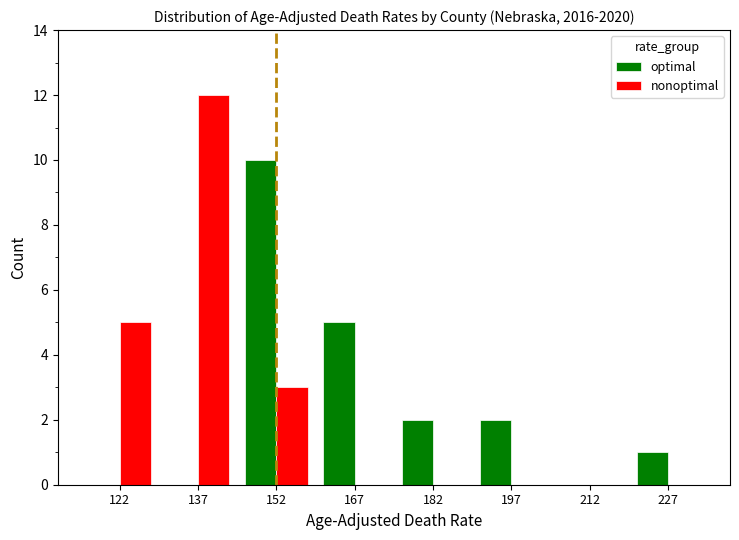

The value of optimal at 137 is 5. True or false?

False